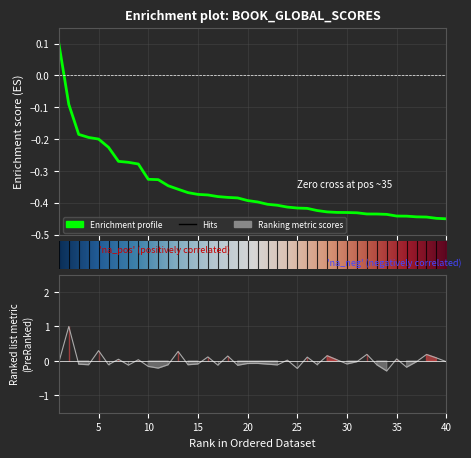

How many lines are shown in the chart?

2